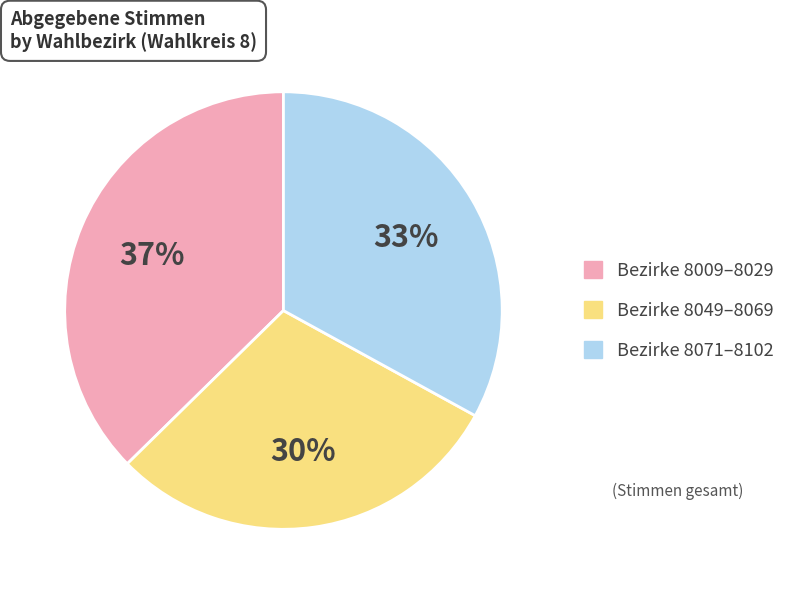

To the nearest percent, what is the average slice percentage?

33%